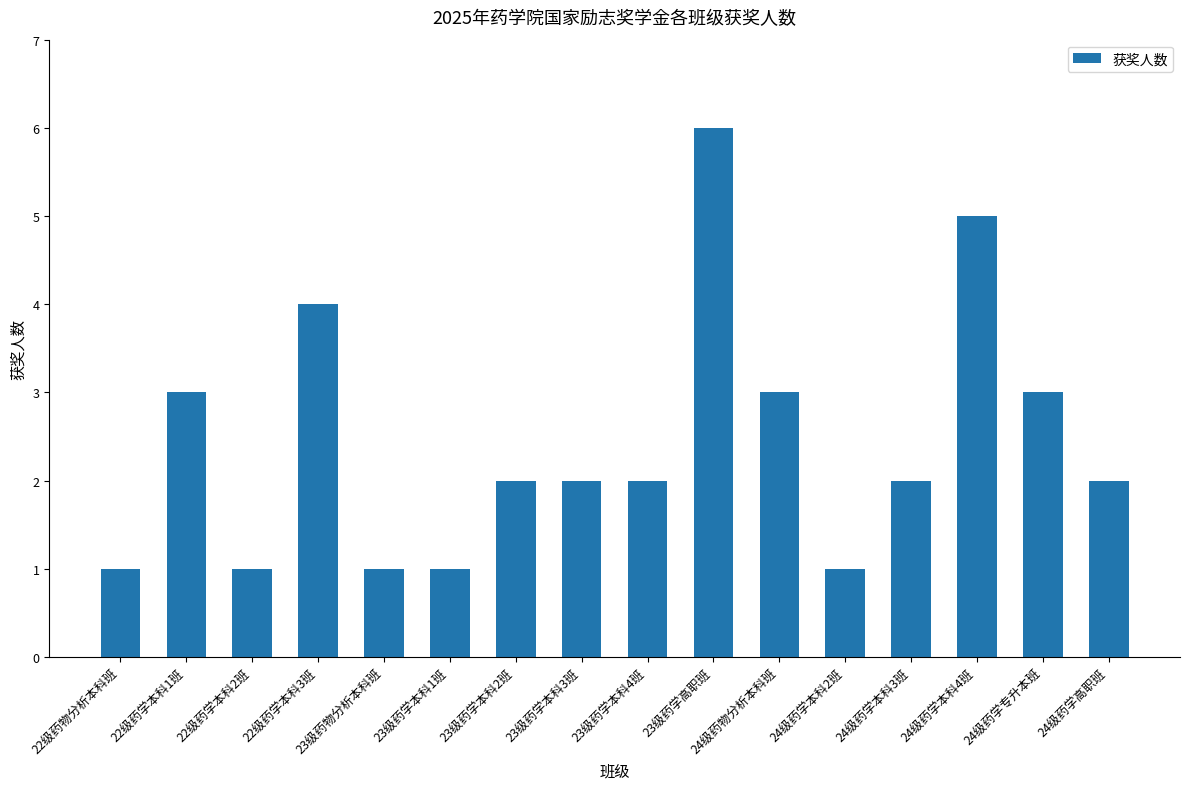

How many values are between 1 and 3?

13